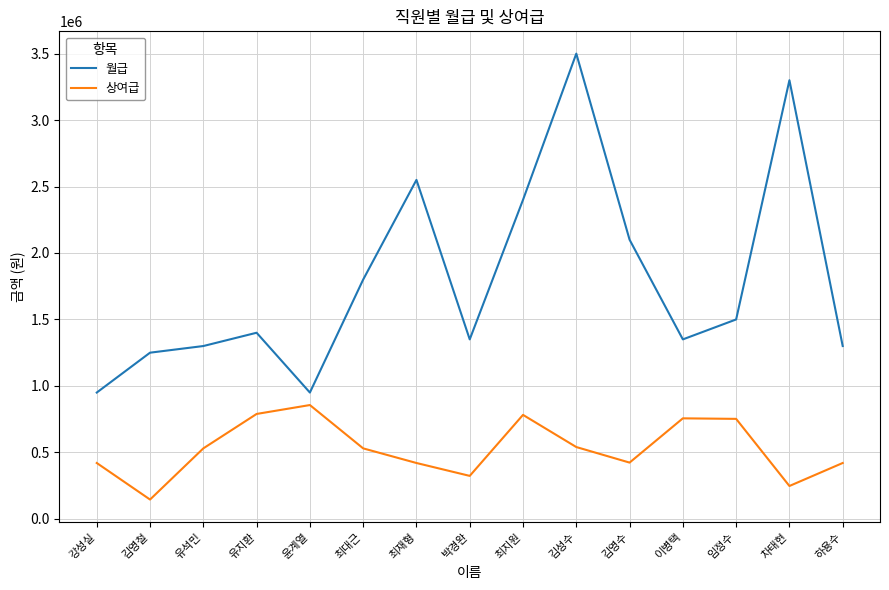

How many lines are shown in the chart?

2